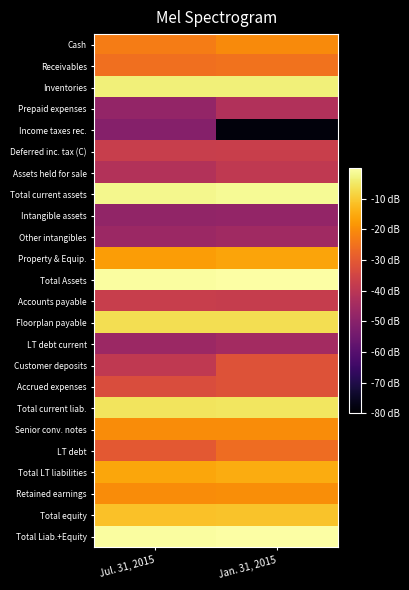

List the series in order of their peak value, highest first.

Total Assets, Total Liab.+Equity, Total current assets, Inventories, Total current liab., Floorplan payable, Total equity, Total LT liabilities, Property & Equip., Retained earnings, Senior conv. notes, Cash, Receivables, LT debt, Accrued expenses, Customer deposits, Deferred inc. tax (C), Accounts payable, Assets held for sale, Prepaid expenses, LT debt current, Other intangibles, Intangible assets, Income taxes rec.